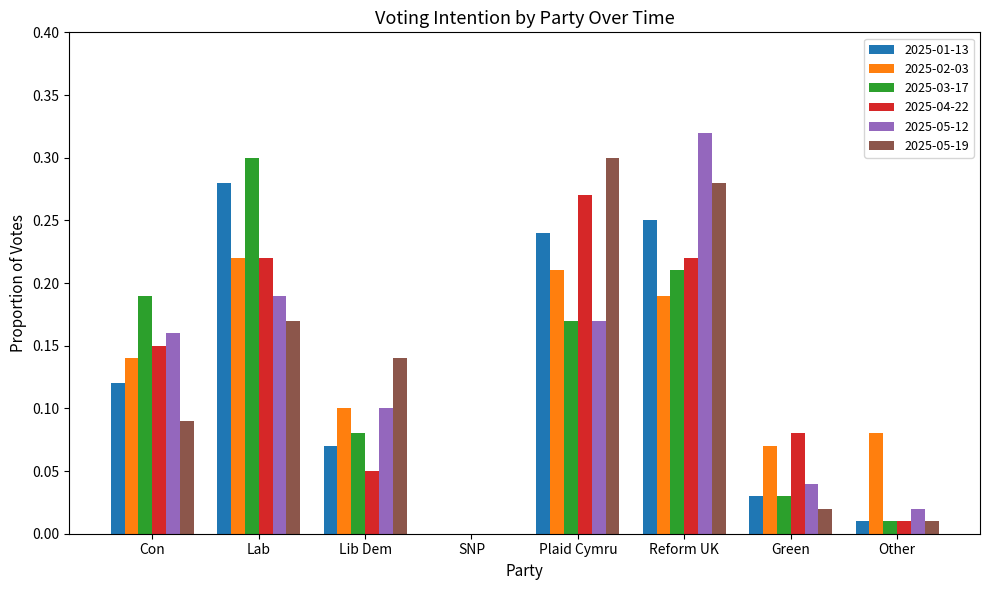

Between Lib Dem and Reform UK, which series saw the biggest shift?

2025-05-12